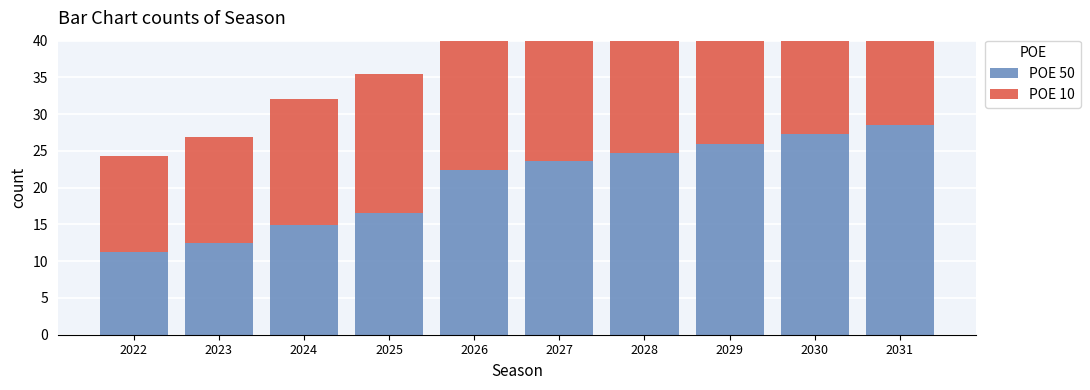

What is the lowest value of the POE 50 series?

11.3